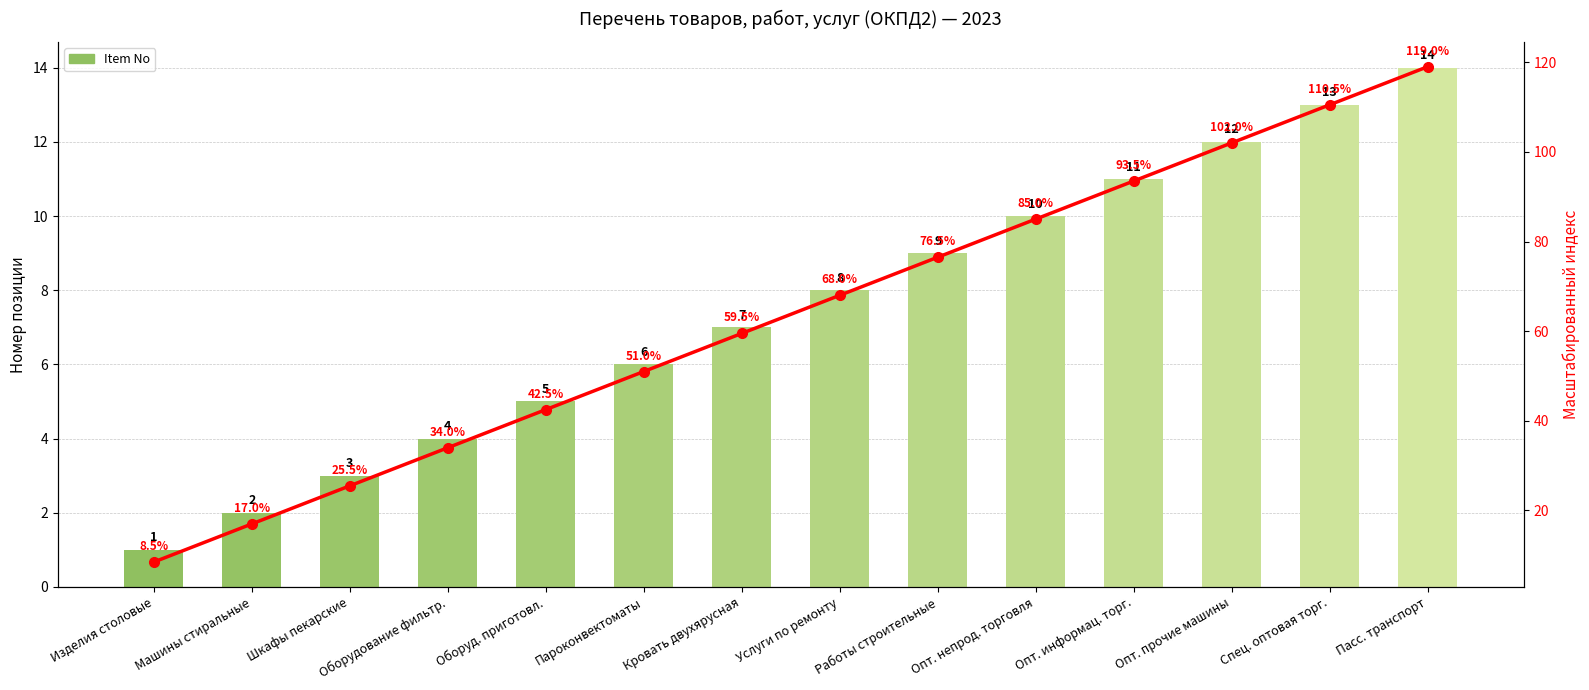

What is the maximum value shown in the chart?

119.0